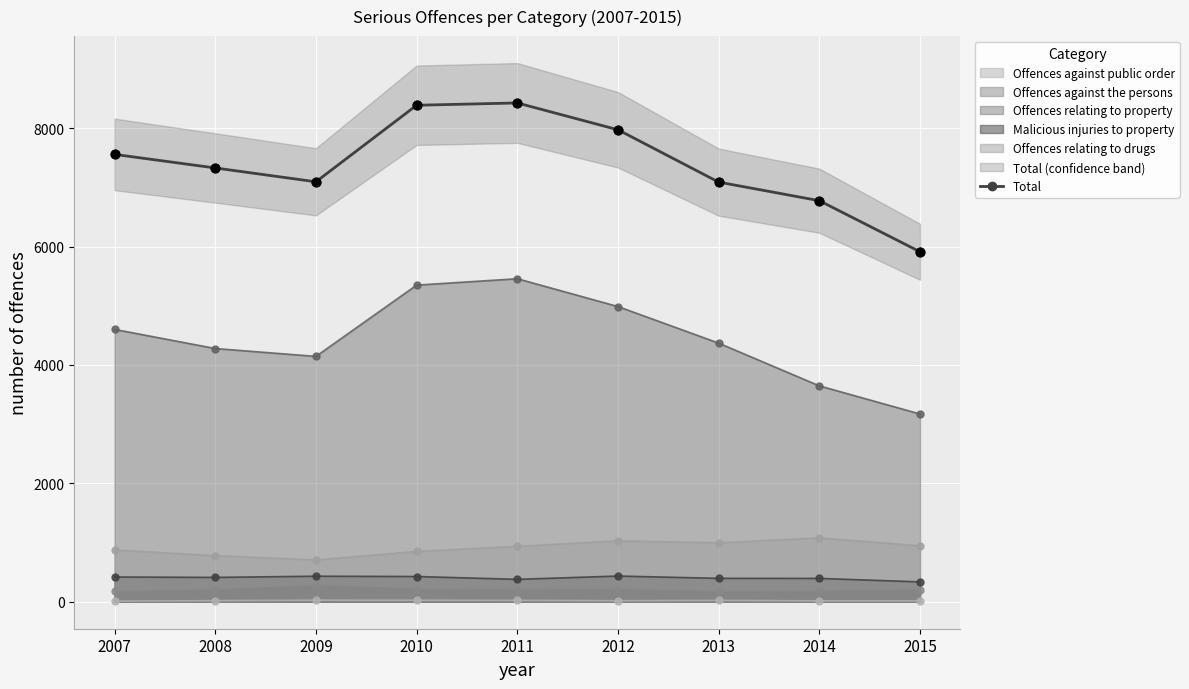

Between 2008 and 2015, which is larger?

2008